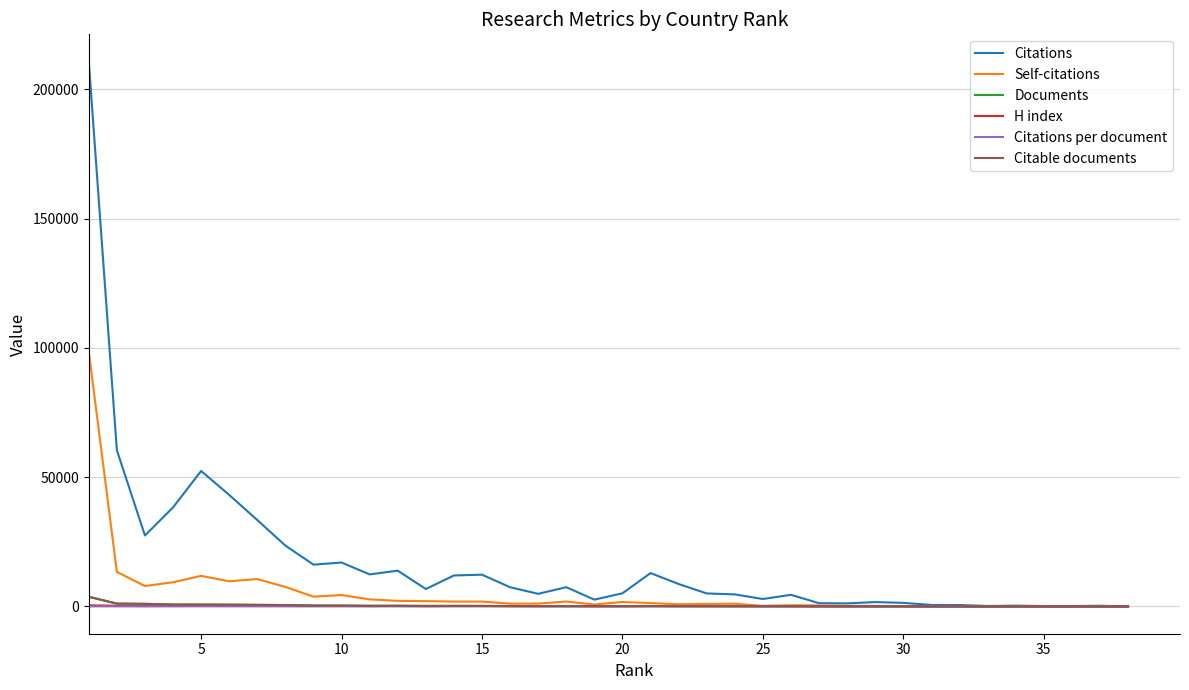

What is the maximum value shown in the chart?

210733.0